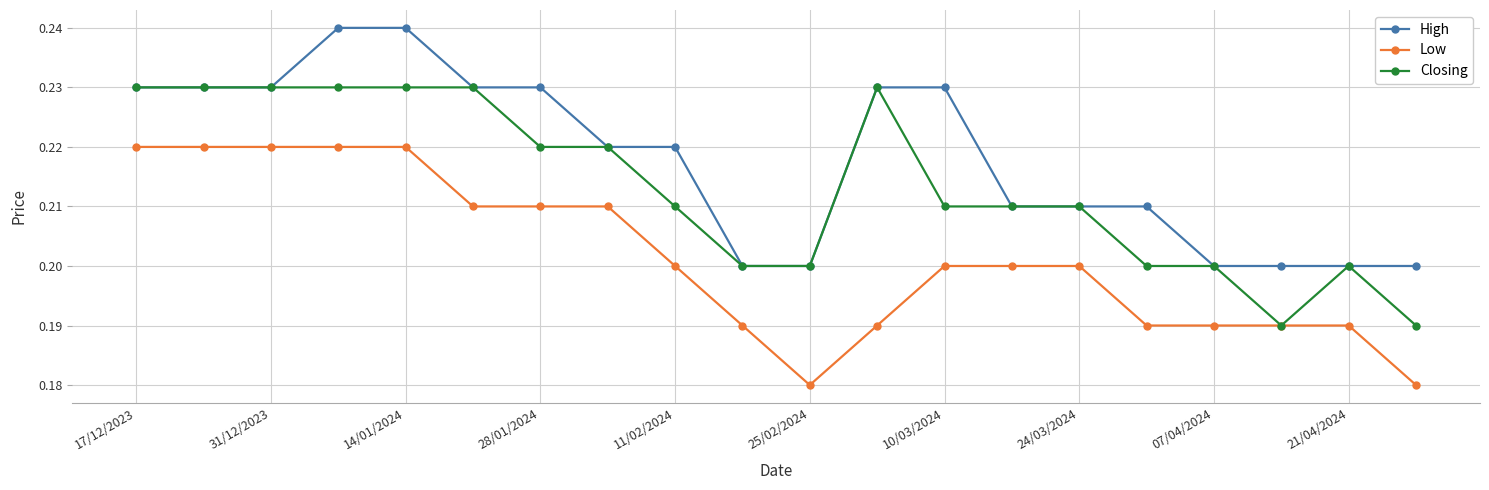

True or false: Closing has more than 1 interior local peaks.

True